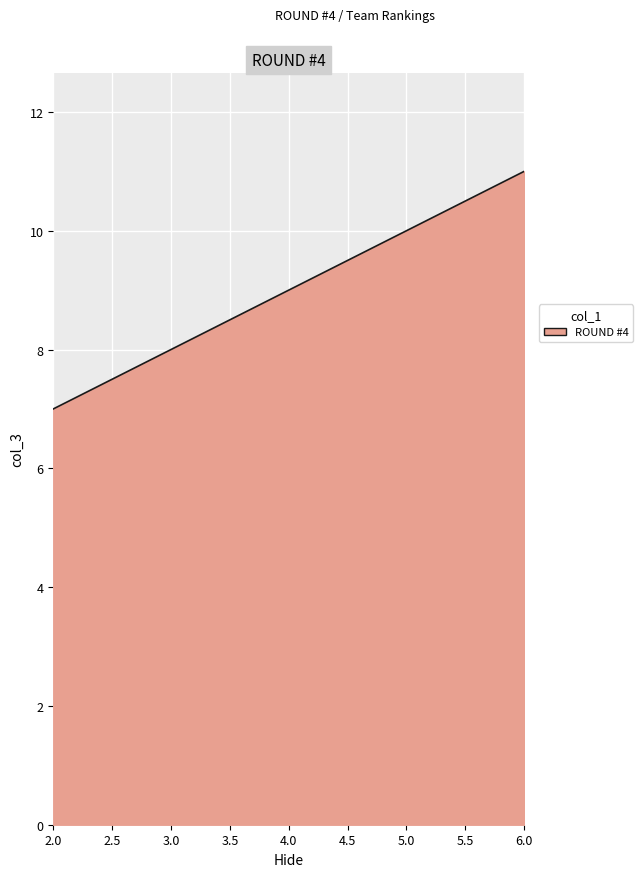

Reading right to left, list all the values displayed in this chart.

11	10	9	8	7